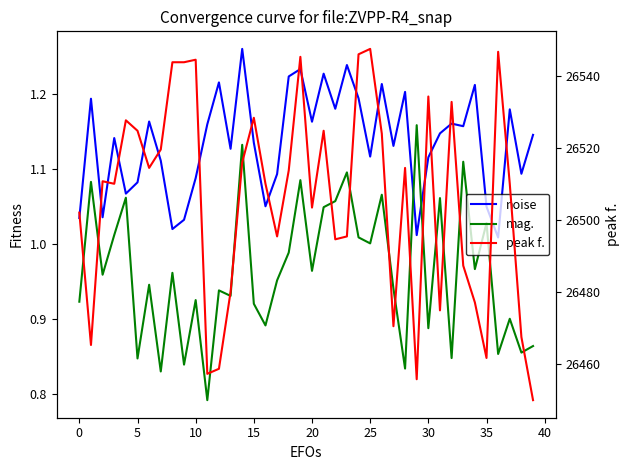

Which has a higher value, 11 or 13?

11